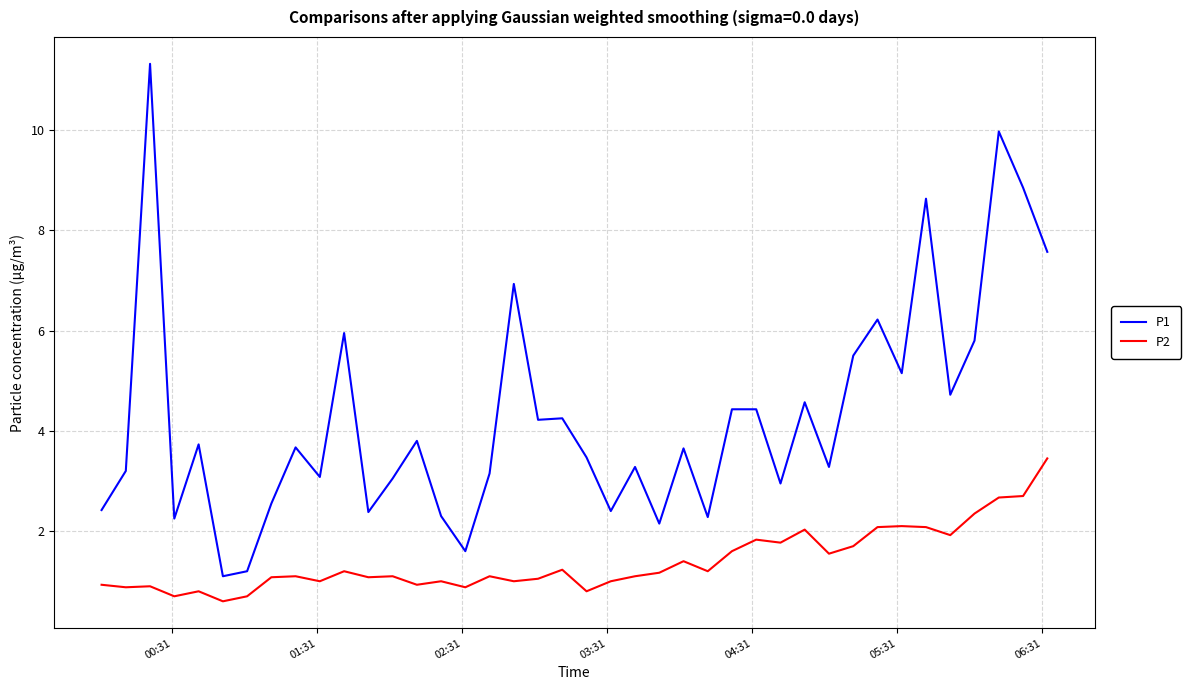

Rank the series by their average value, from lowest to highest.

P2, P1